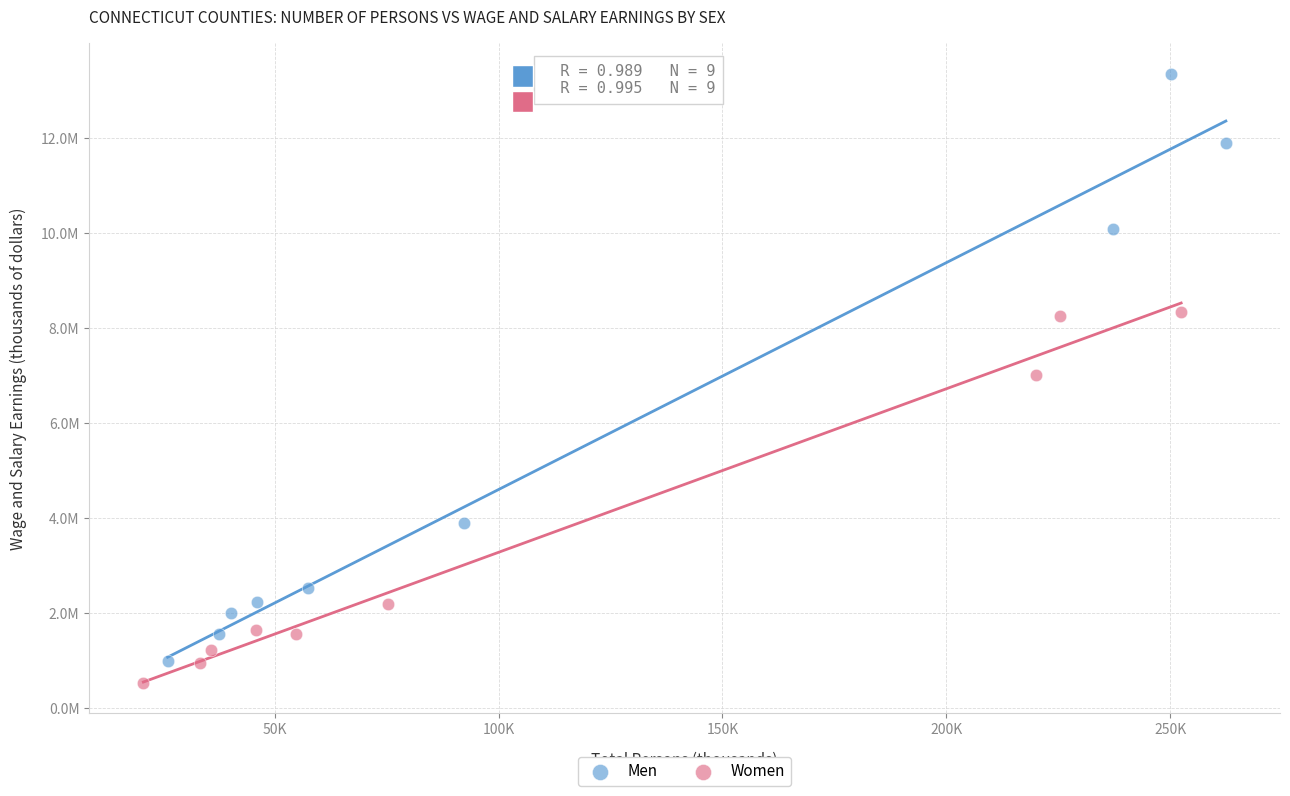

Which series has the widest spread of Y values?

Men